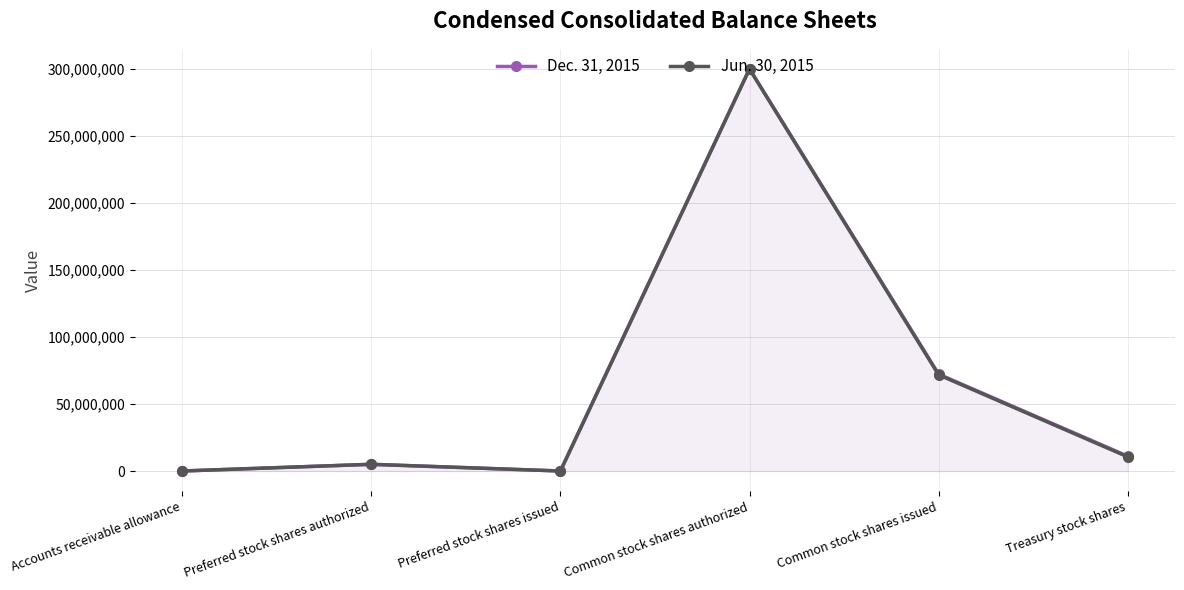

The Dec. 31, 2015 series shows 5000000 at Preferred stock shares authorized. True or false?

True